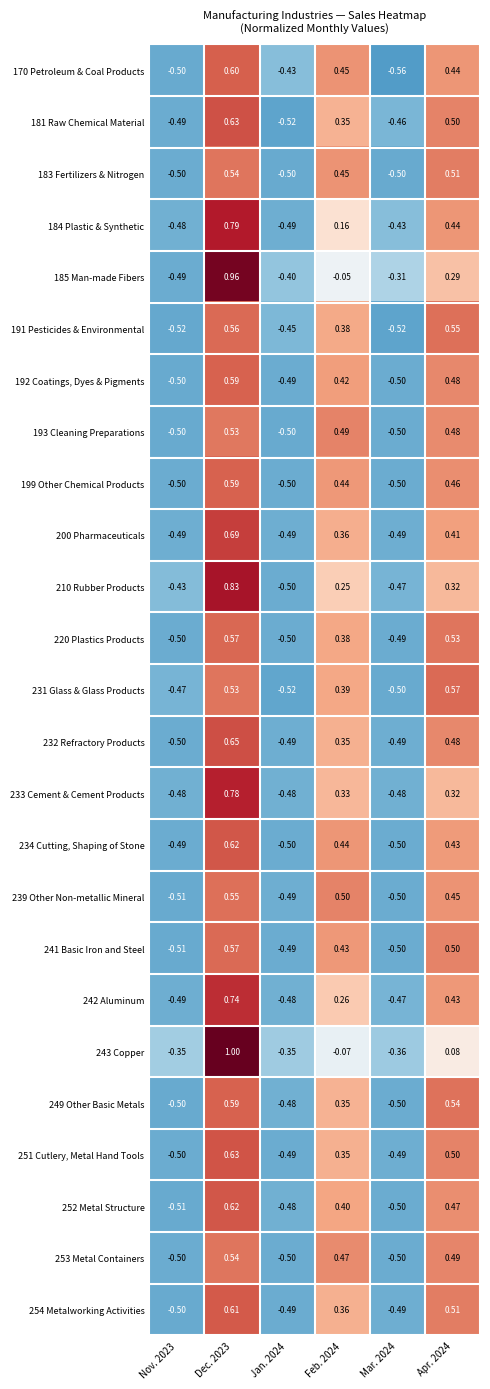

Is the value of 199 Other Chemical Products at Mar. 2024 greater than the value of 181 Raw Chemical Material at Feb. 2024?

No